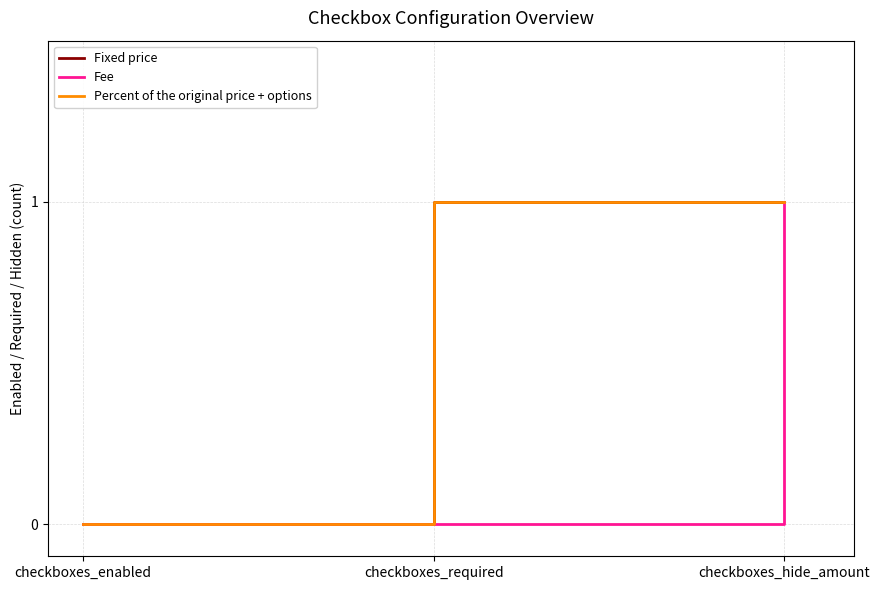

Does the chart have visible grid lines?

Yes